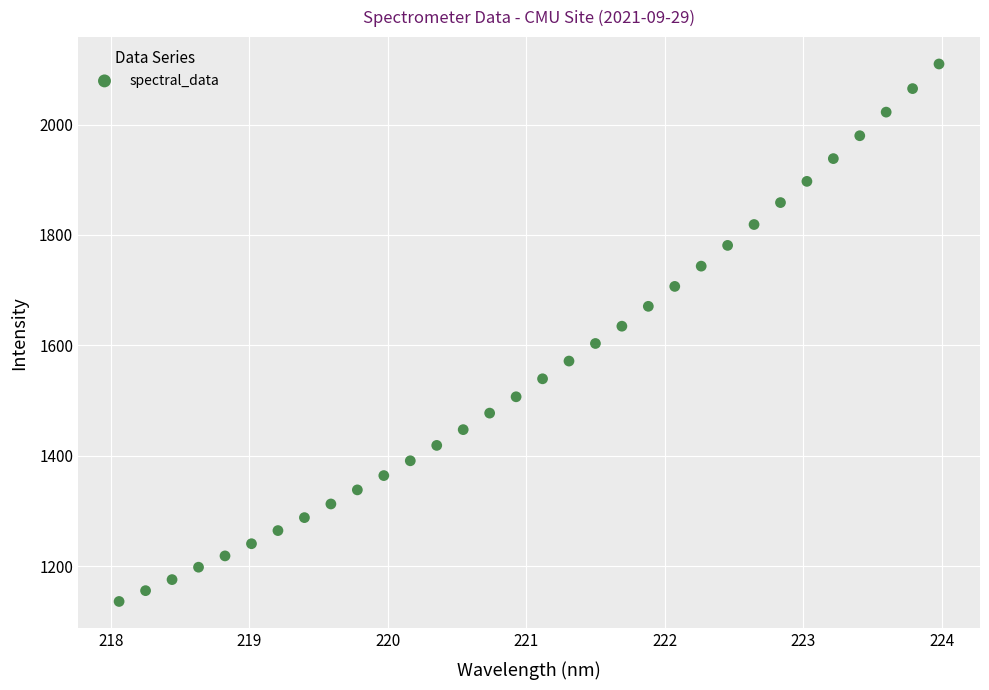

What is the range of Y values (max minus min)?

973.7